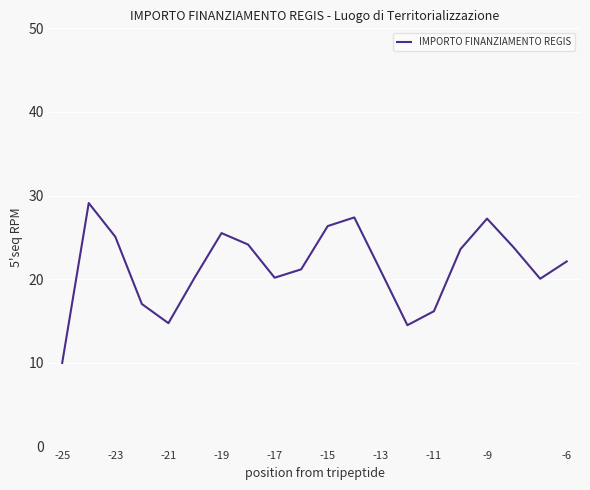

What is the minimum value shown in the chart?

10.0